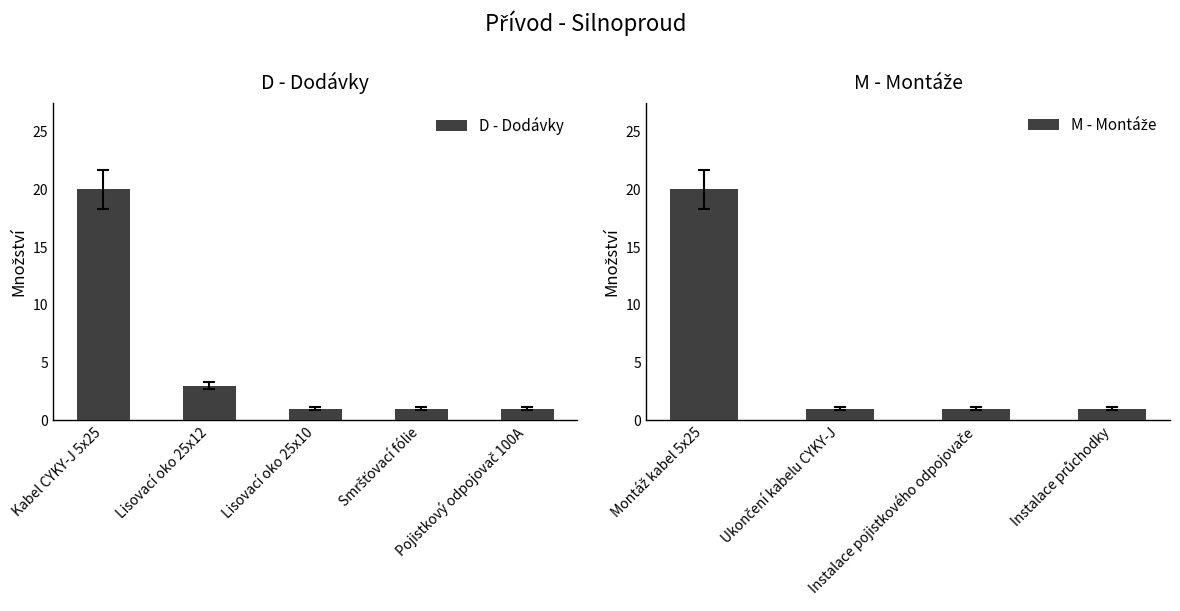

What is the difference between the maximum and minimum values in the D - Dodávky series?

19